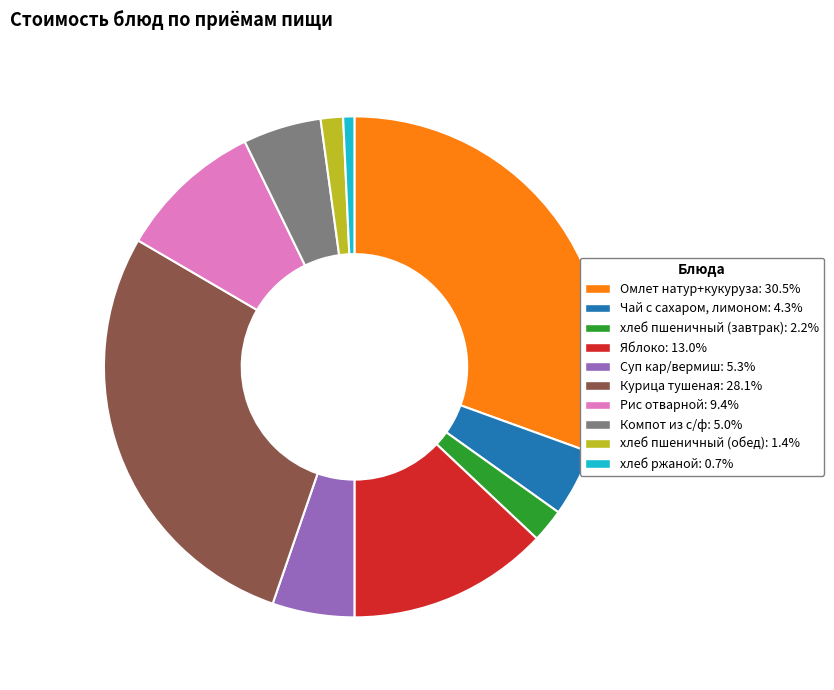

Is it true that Суп кар/вермиш is 1% of the pie?

False